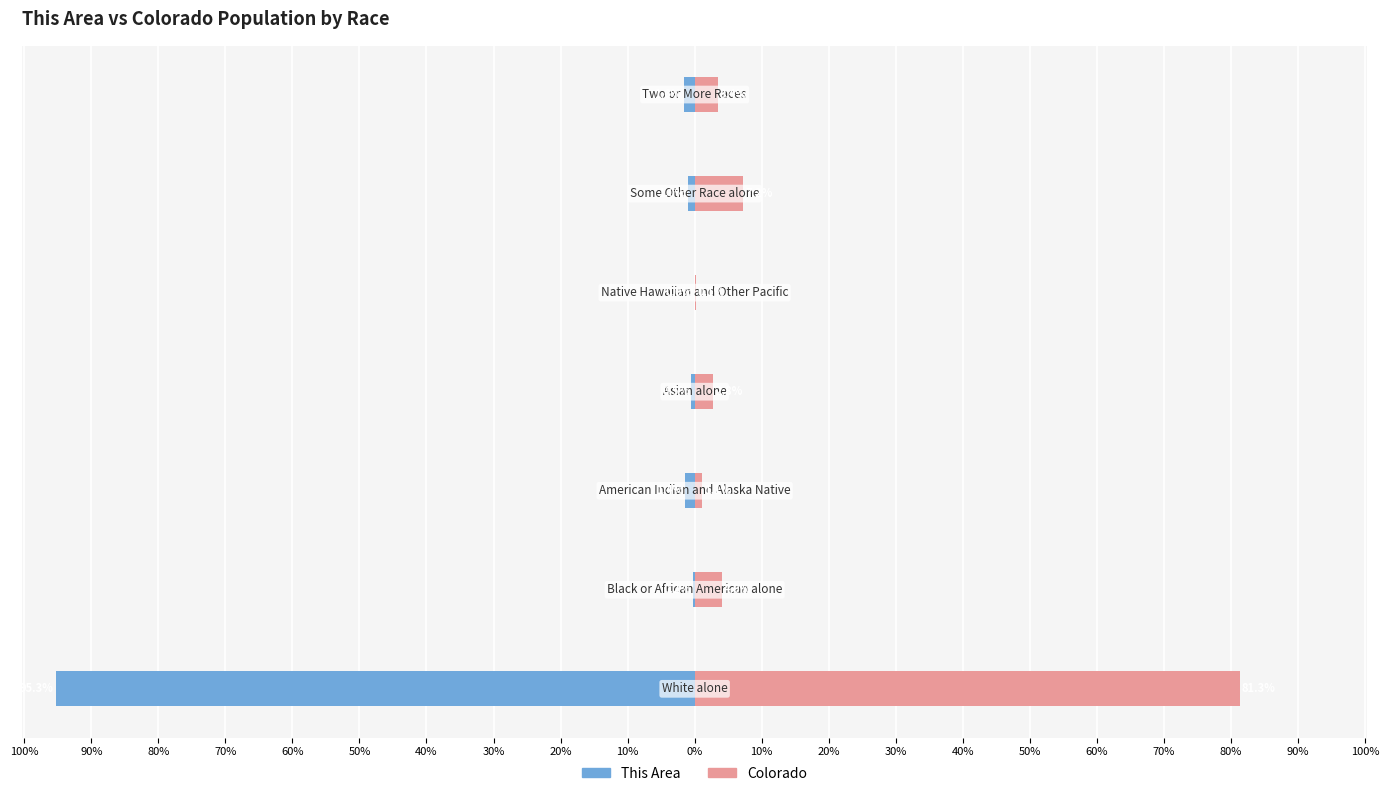

Count the number of categories in the chart.

7